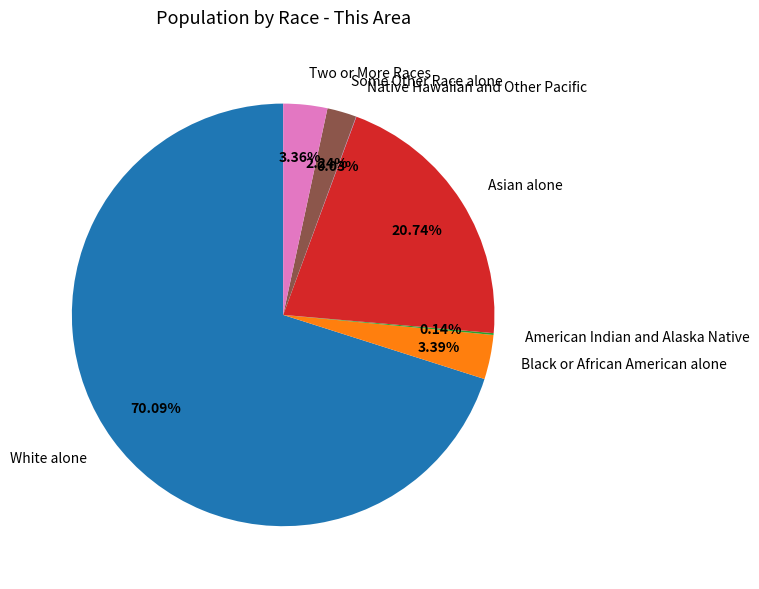

What is the majority slice?

White alone